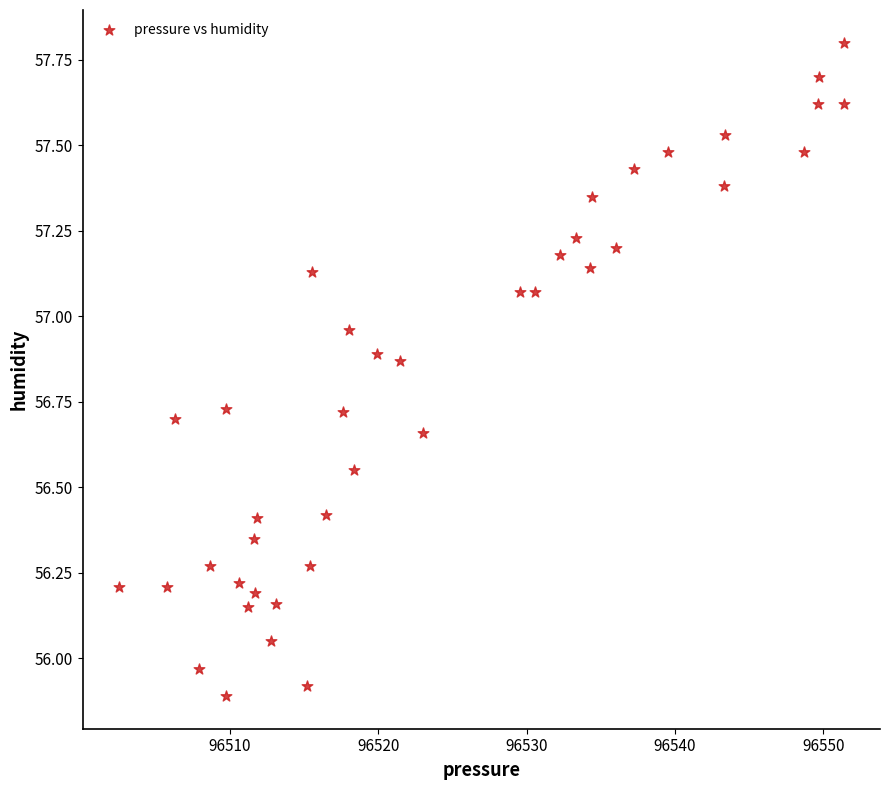

What is the range of Y values (max minus min)?

1.9